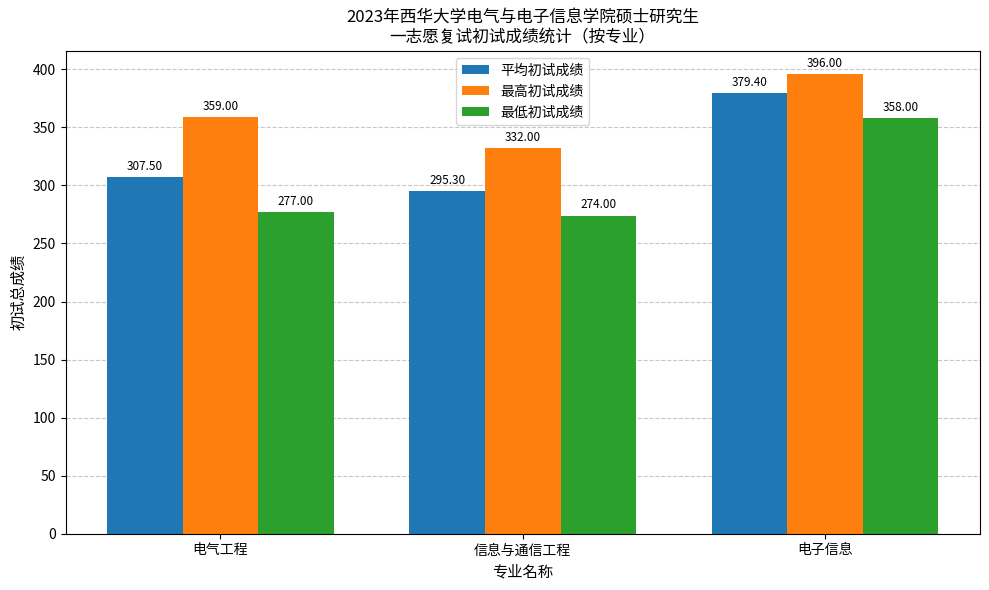

Reading left to right, list all the values displayed in this chart.

平均初试成绩: 电气工程=307.5	信息与通信工程=295.3	电子信息=379.4
最高初试成绩: 电气工程=359.0	信息与通信工程=332.0	电子信息=396.0
最低初试成绩: 电气工程=277.0	信息与通信工程=274.0	电子信息=358.0